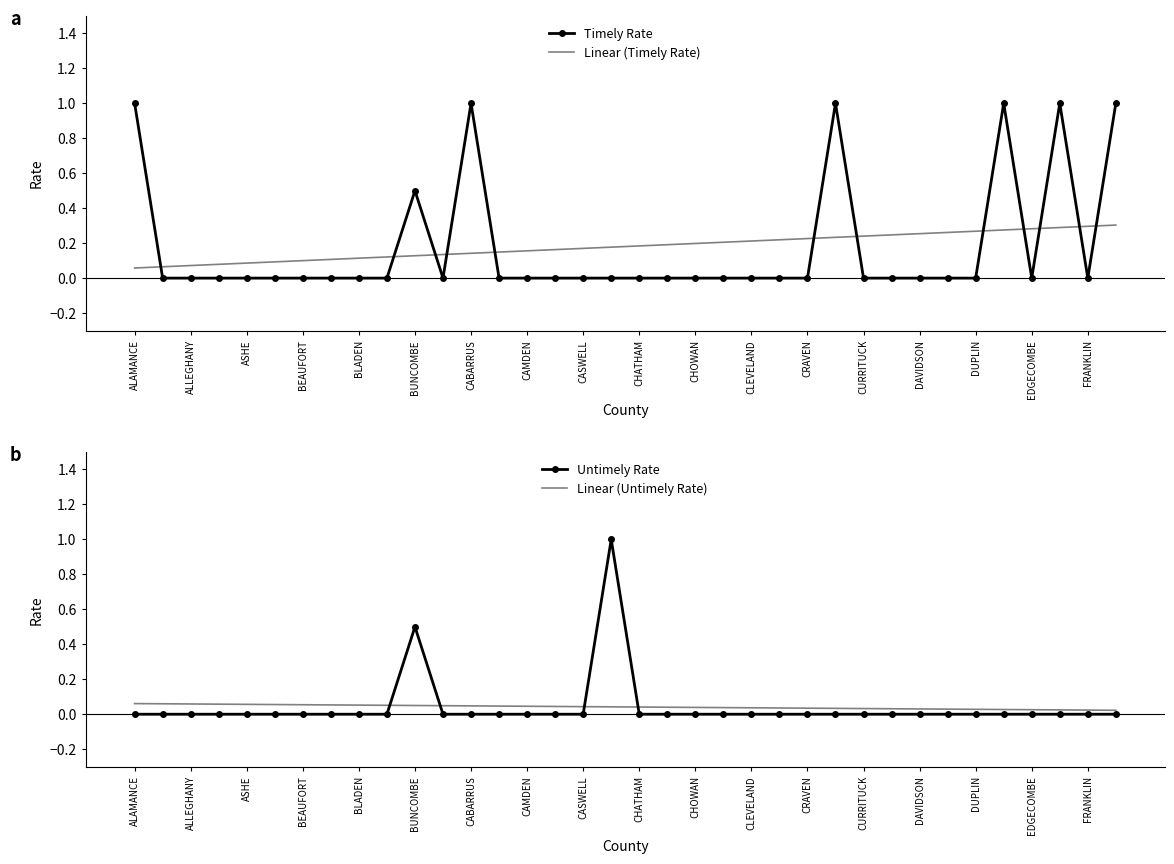

At which label is Untimely Rate closest to 0?

ALAMANCE